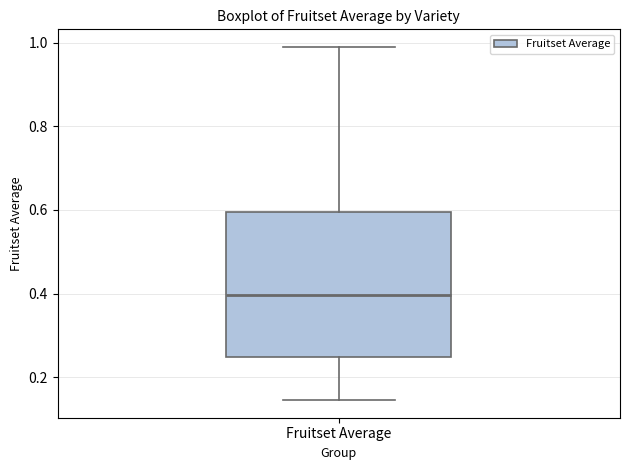

Transcribe this box plot: give where the median line is, the range the box spans, and where the two whiskers end, as read against the y-axis. The values are not printed on the chart, so give them approximately, as read against the axis.

median 0.40, box 0.24 to 0.60, whiskers 0.14 to 1.00